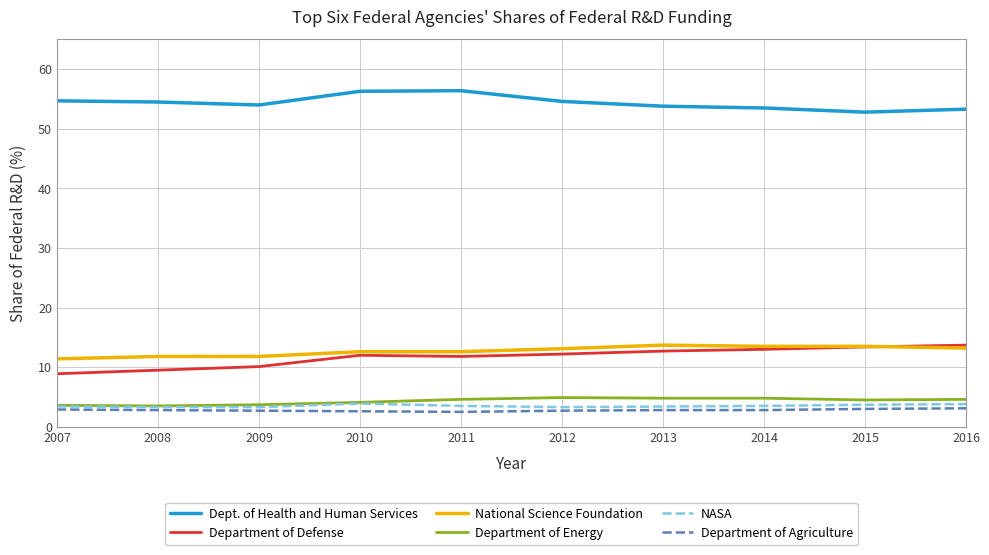

What is the maximum value shown in the chart?

56.4